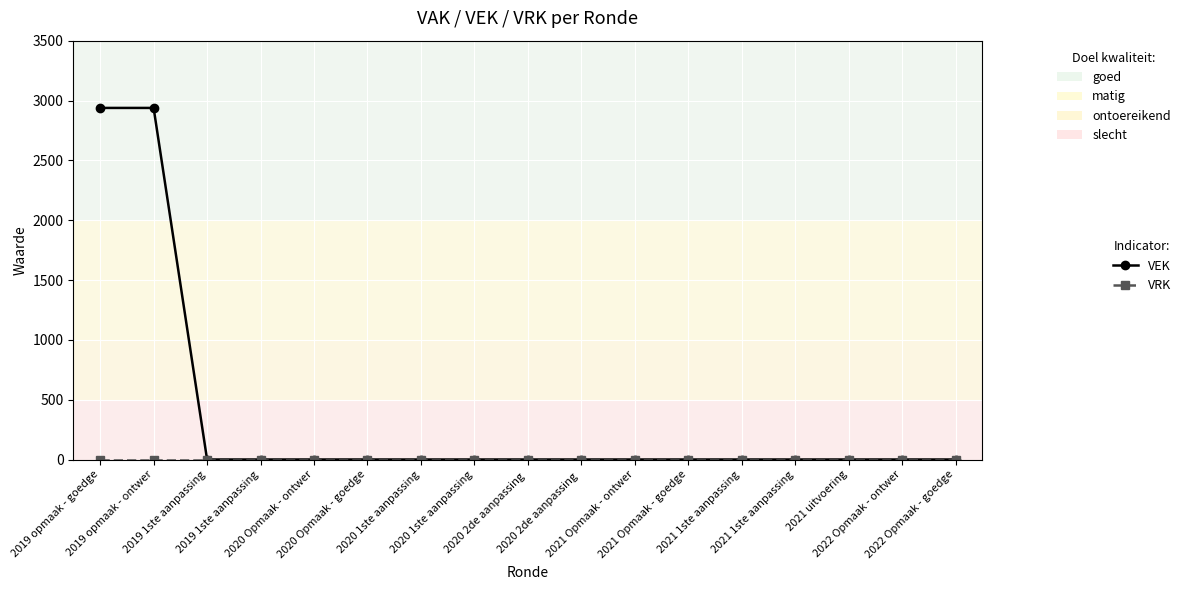

Reading left to right, what are all the values shown in this chart?

VEK: 2019 opmaak - goedge=2938	2019 opmaak - ontwer=2938	2019 1ste aanpassing=0	2019 1ste aanpassing=0	2020 Opmaak - ontwer=0	2020 Opmaak - goedge=0	2020 1ste aanpassing=0	2020 1ste aanpassing=0	2020 2de aanpassing =0	2020 2de aanpassing =0	2021 Opmaak - ontwer=0	2021 Opmaak - goedge=0	2021 1ste aanpassing=0	2021 1ste aanpassing=0	2021 uitvoering=0	2022 Opmaak - ontwer=0	2022 Opmaak - goedge=0
VRK: 2019 opmaak - goedge=0	2019 opmaak - ontwer=0	2019 1ste aanpassing=0	2019 1ste aanpassing=0	2020 Opmaak - ontwer=0	2020 Opmaak - goedge=0	2020 1ste aanpassing=0	2020 1ste aanpassing=0	2020 2de aanpassing =0	2020 2de aanpassing =0	2021 Opmaak - ontwer=0	2021 Opmaak - goedge=0	2021 1ste aanpassing=0	2021 1ste aanpassing=0	2021 uitvoering=0	2022 Opmaak - ontwer=0	2022 Opmaak - goedge=0